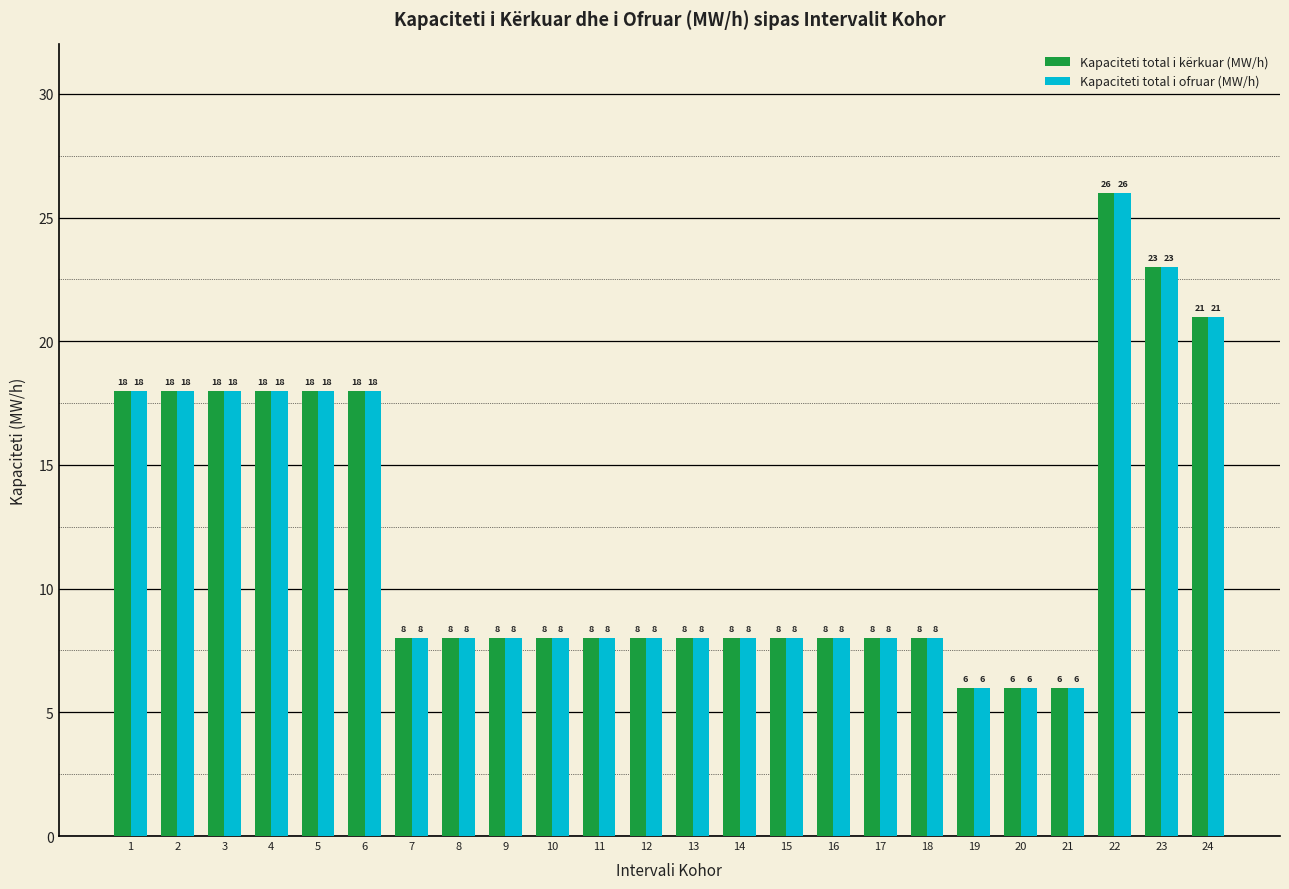

Are the bars grouped side by side (vs. stacked)?

Yes